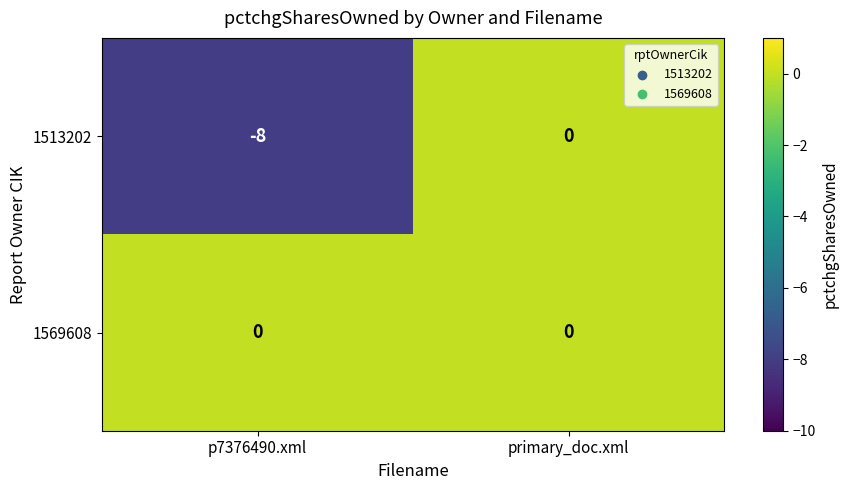

Which series has the largest total across all categories?

1569608